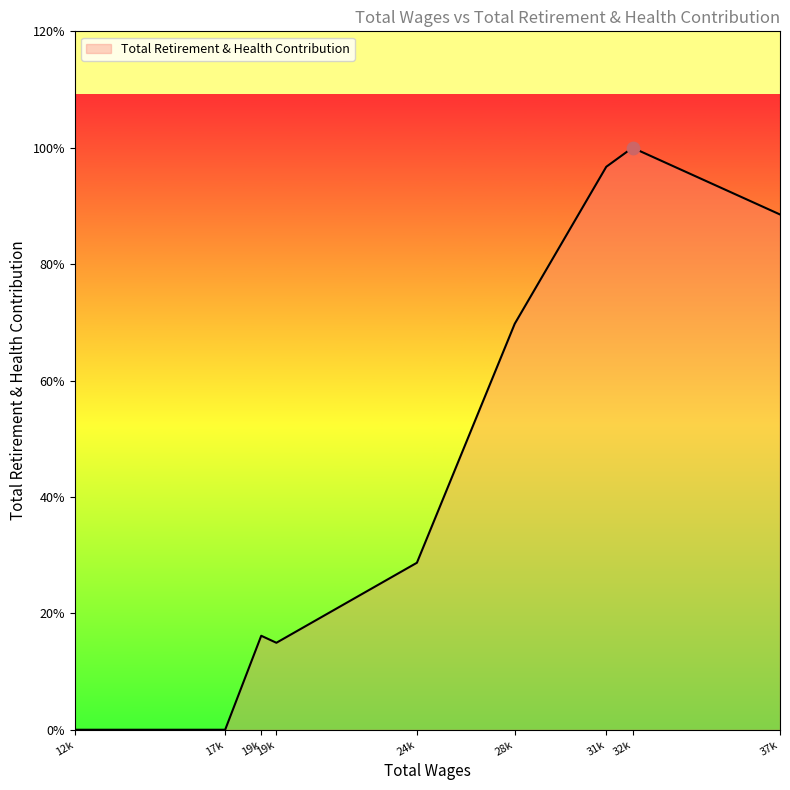

What is the ratio of the value at 19k to the value at 19k?

0.9